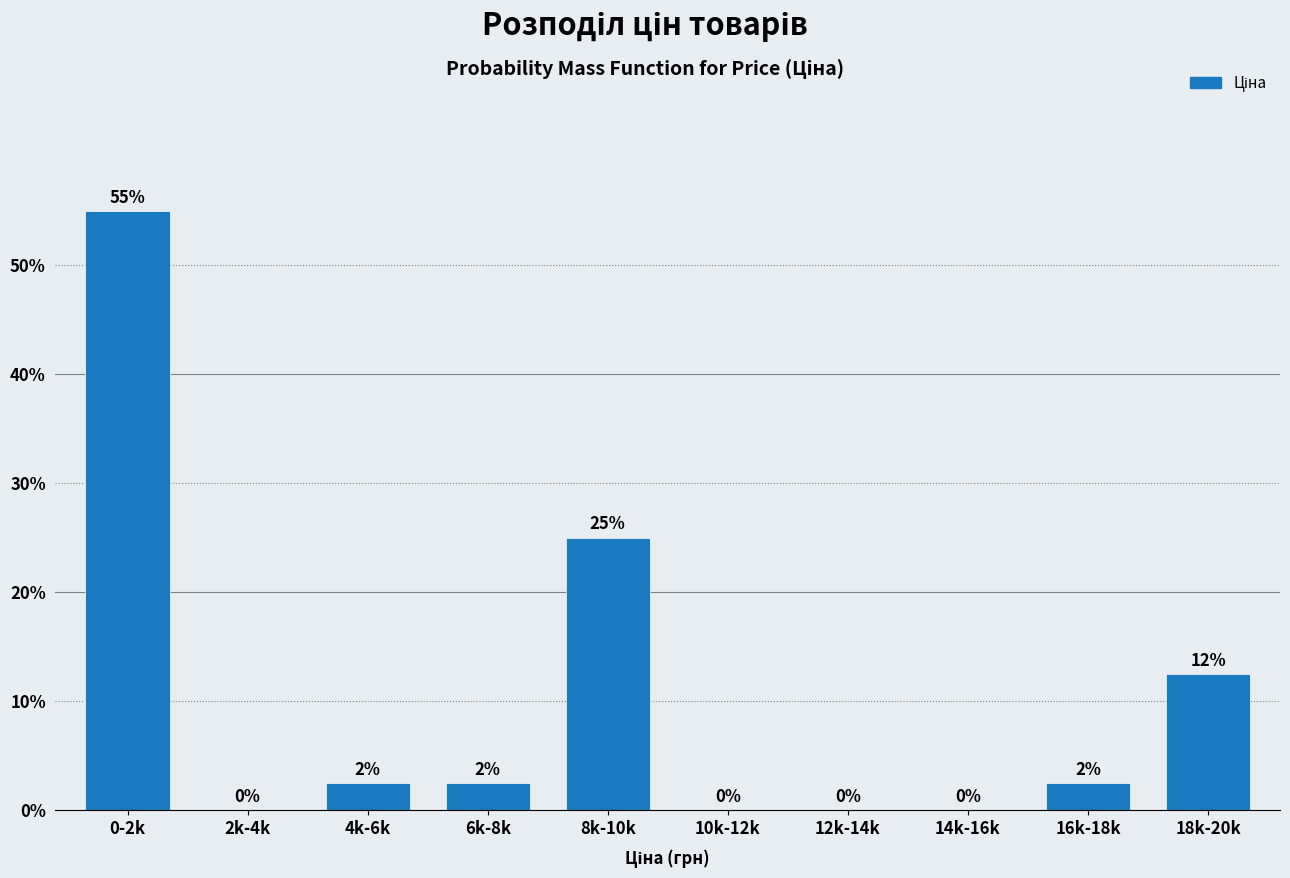

At which category does the chart reach its peak across all series?

0-2k